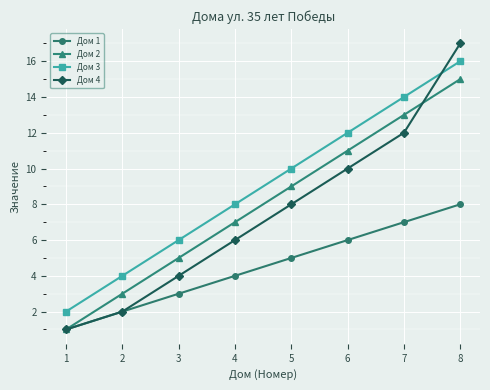

How many intersections are there between Дом 3 and Дом 4?

1